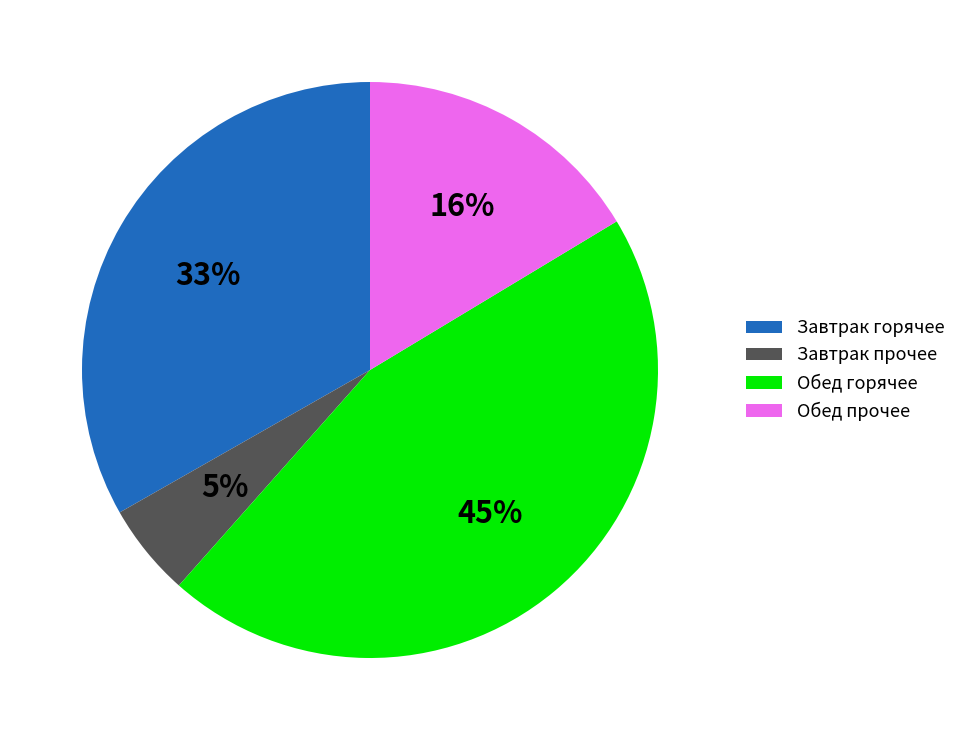

True or false: Завтрак прочее accounts for 5% of the total.

True